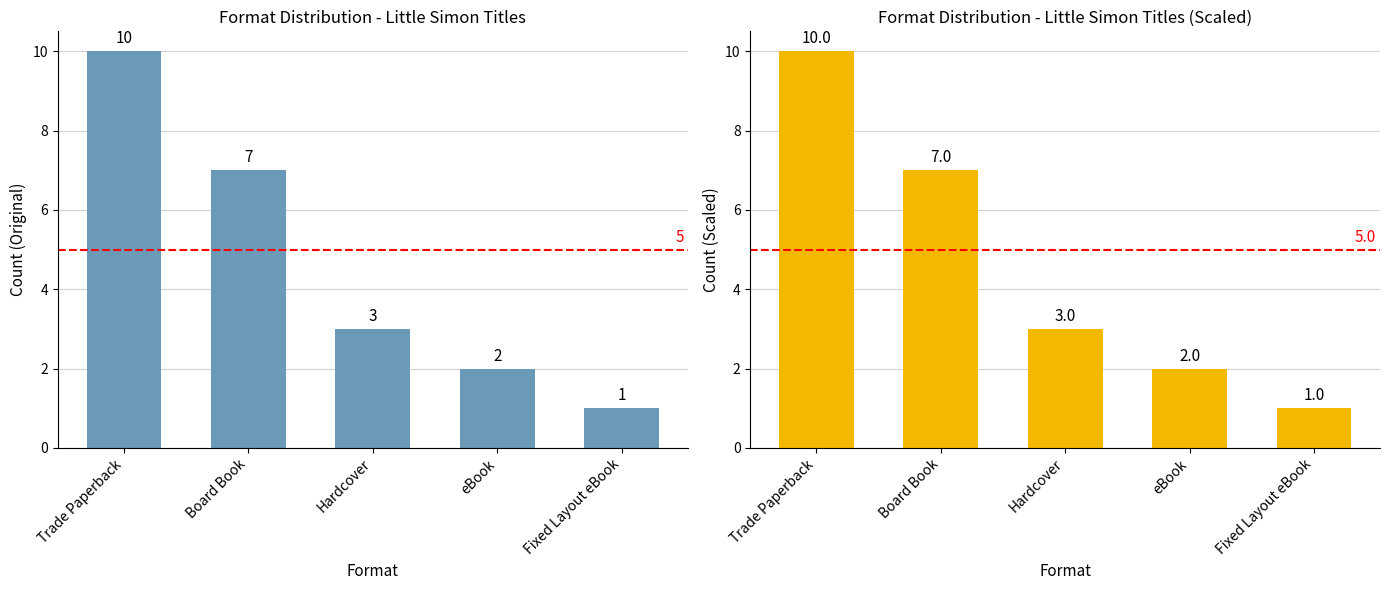

Rank the series at eBook from highest to lowest value.

Count of Titles, Count of Titles (Scaled)